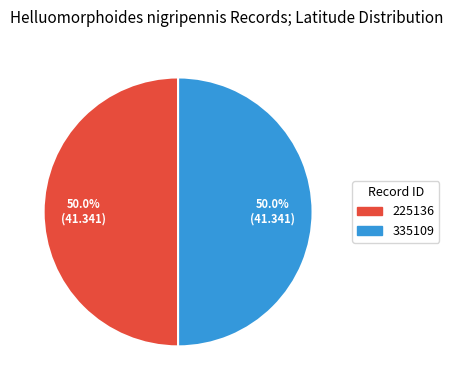

To the nearest percent, what portion does 335109 represent?

50%